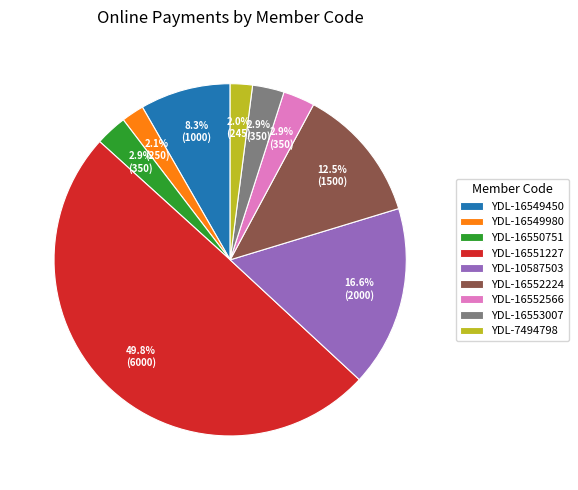

Which slice is the largest?

YDL-16551227